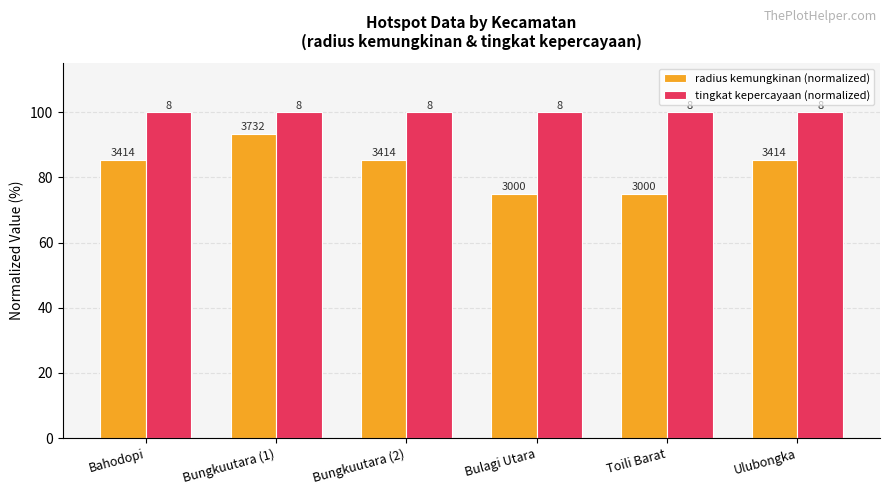

Rank the series by their maximum value, from highest to lowest.

tingkat kepercayaan (normalized), radius kemungkinan (normalized)